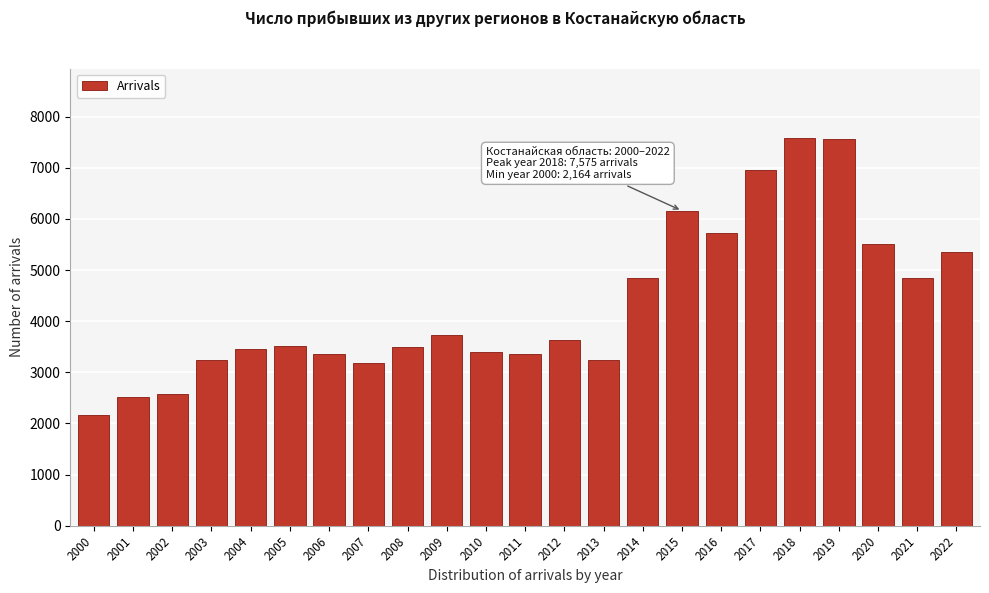

What is the ratio of the value at 2009 to the value at 2011?

1.1